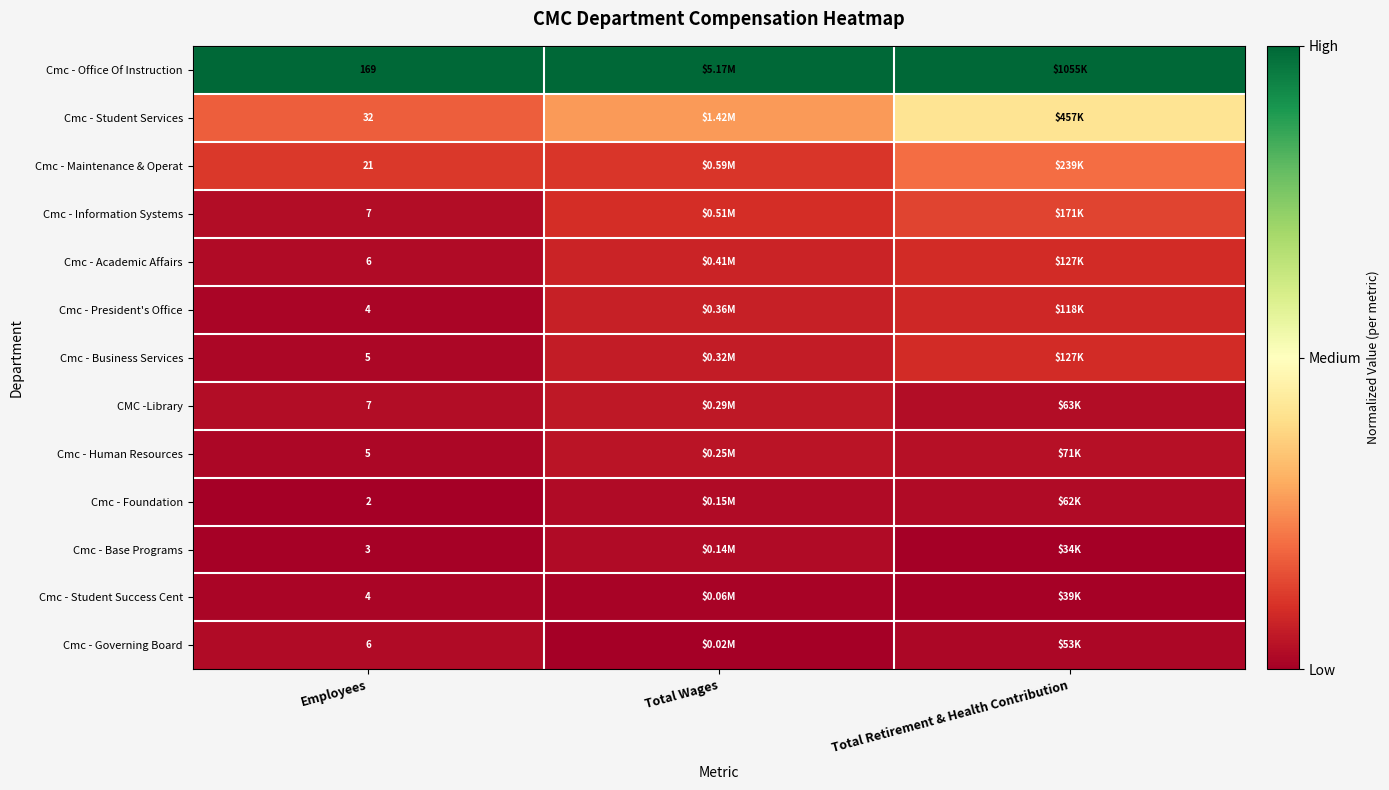

What is the spread (max minus min) of values at Employees?

167.0